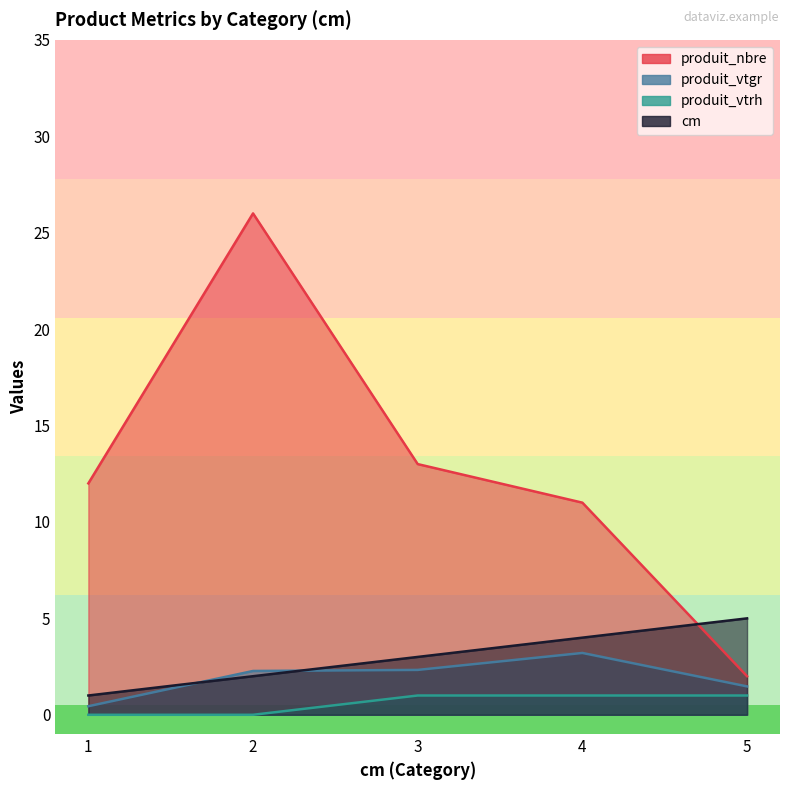

What is the value of the cm point at the 1st from the left?

1.0